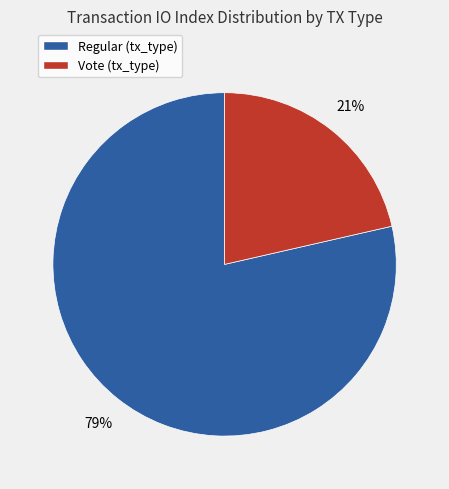

How many segments does this pie chart have?

2